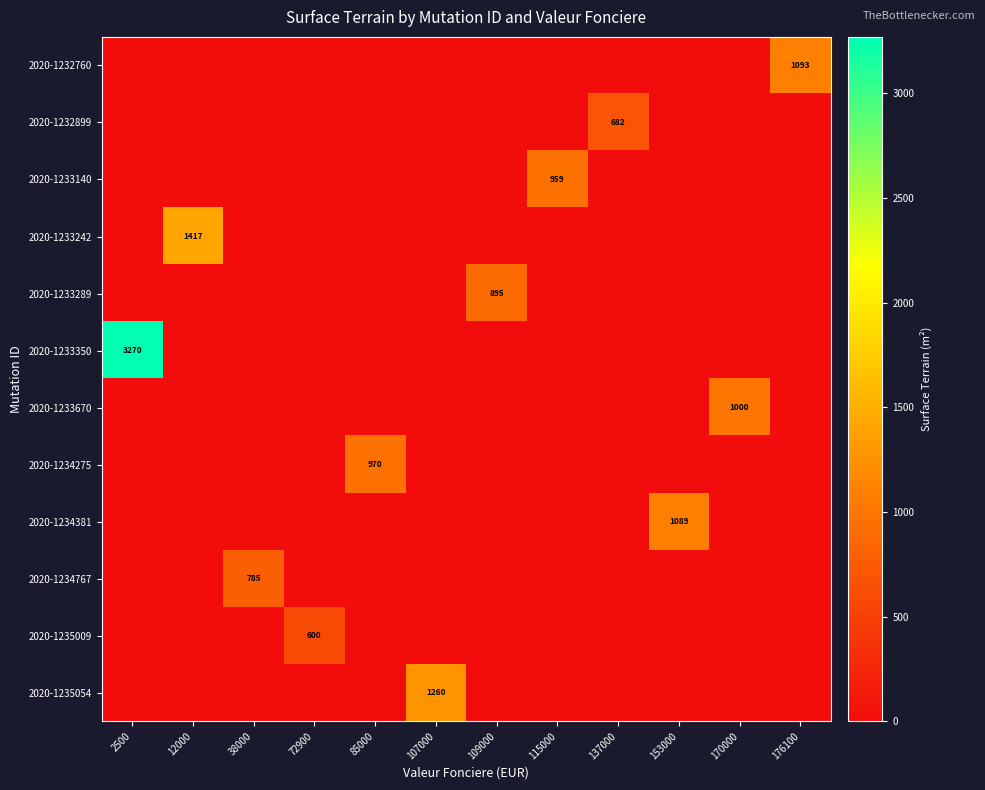

What is the total value across all series at 176100?

1093